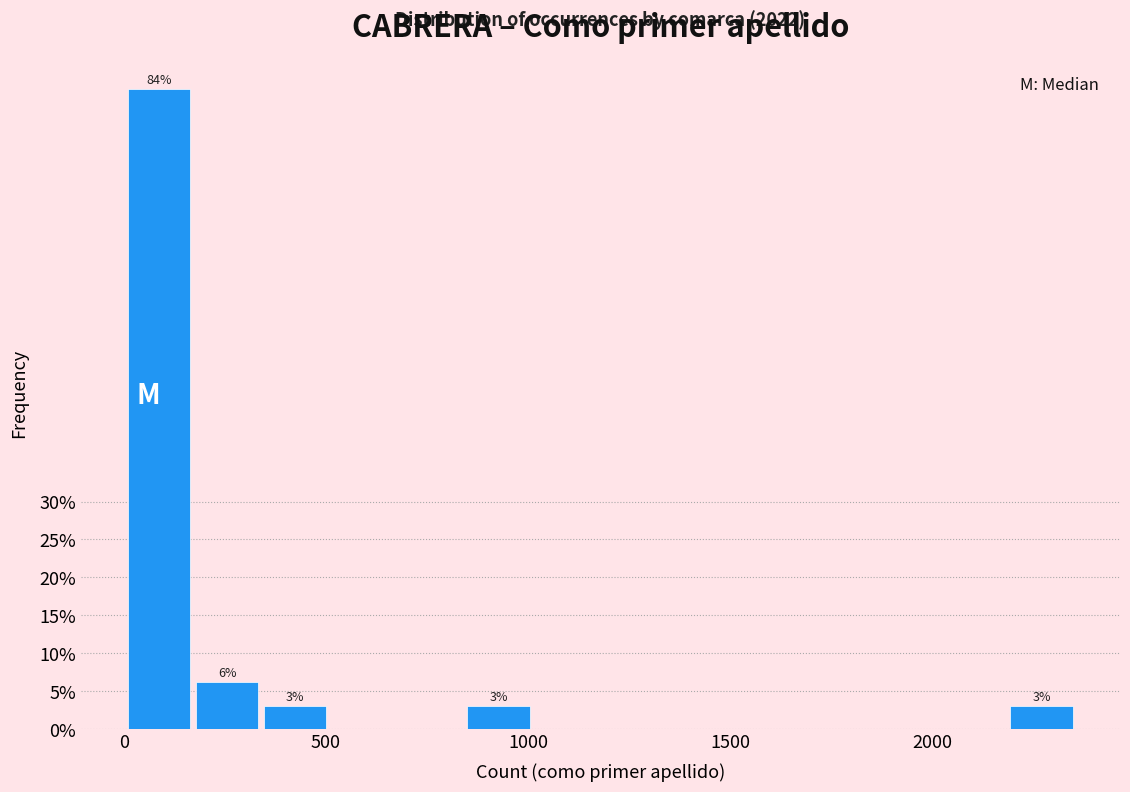

Read against the x-axis, roughly where is the centre of the tallest bar?

100